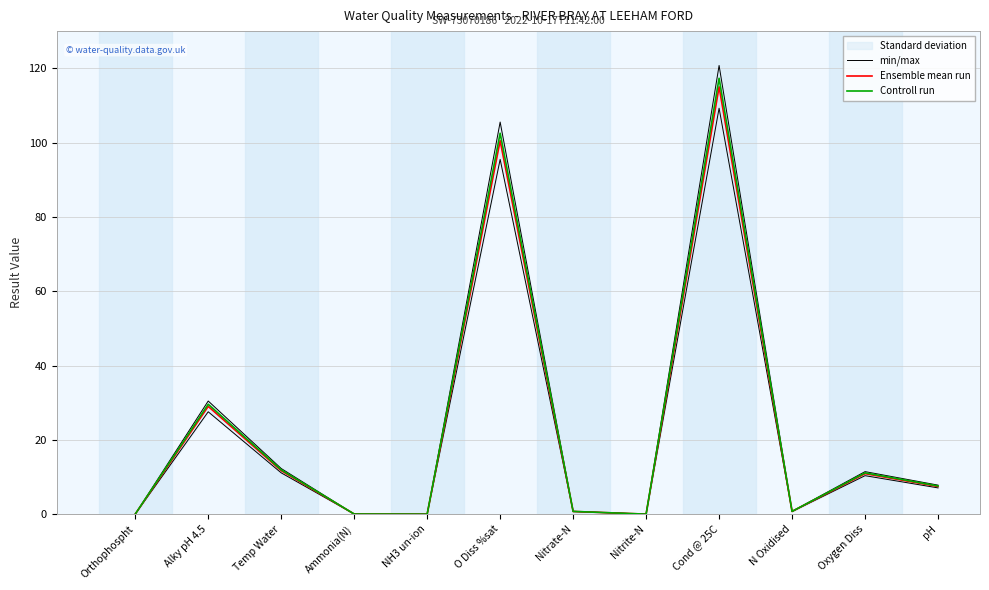

How many data points in Ensemble mean run are above 7?

6